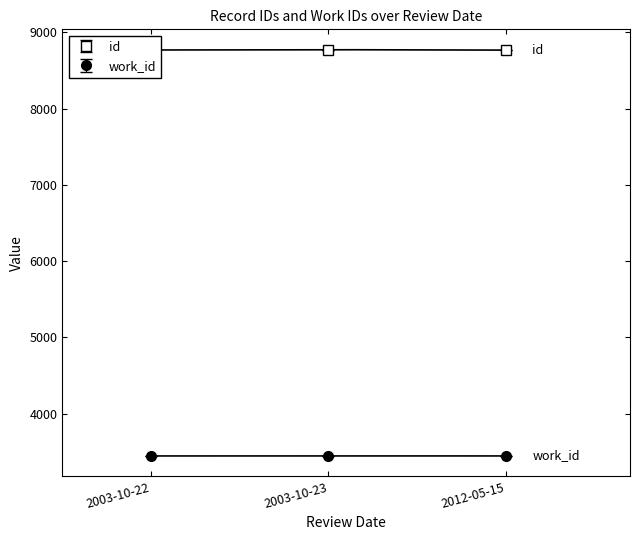

How many work_id values are between 3446 and 3447?

3